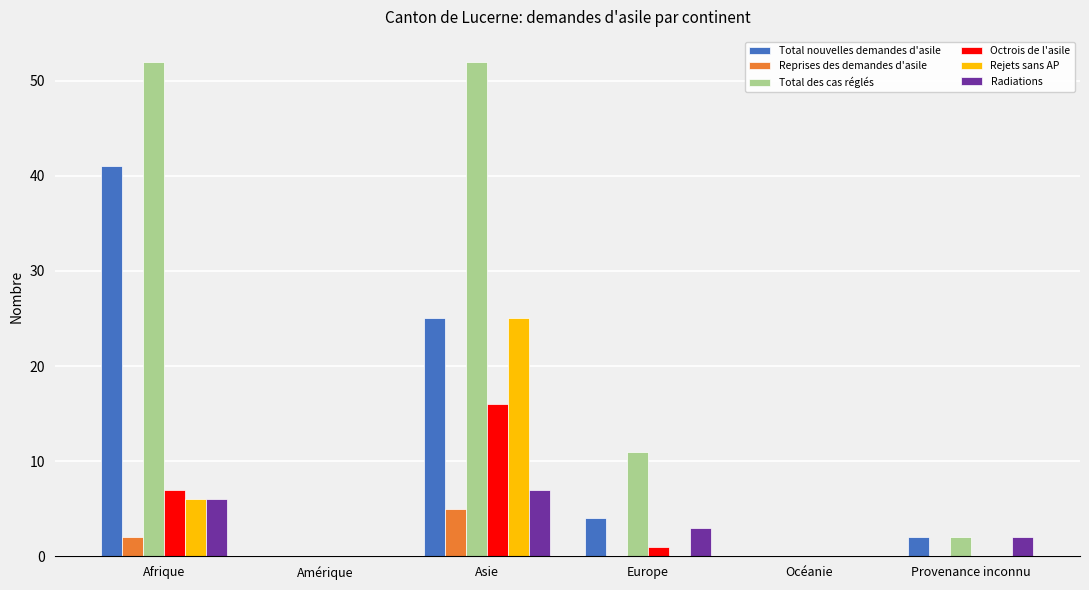

Where is Total nouvelles demandes d'asile nearest to the value 20?

Asie